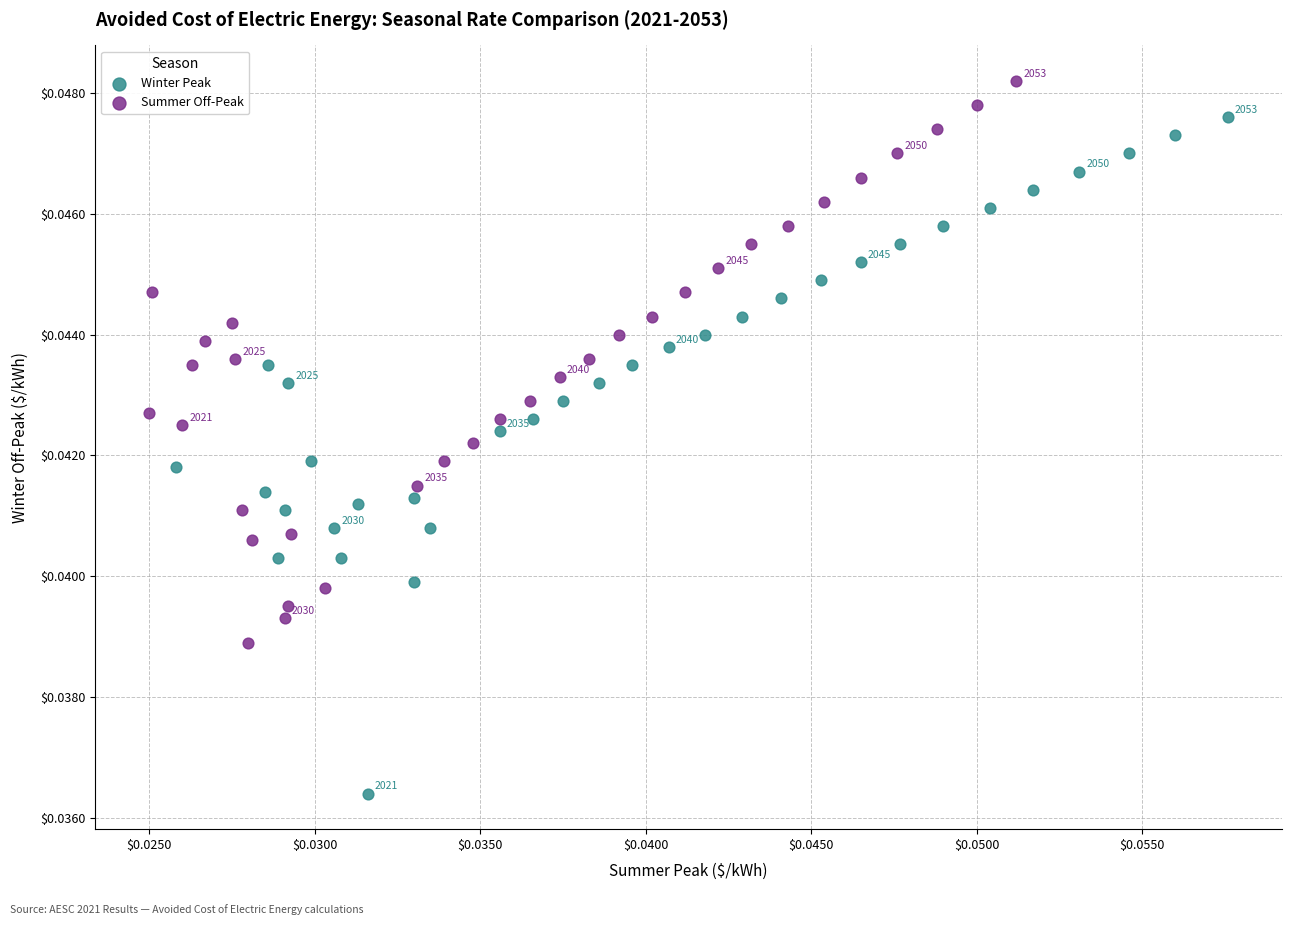

Which series has the largest Y range (max minus min)?

Winter Peak